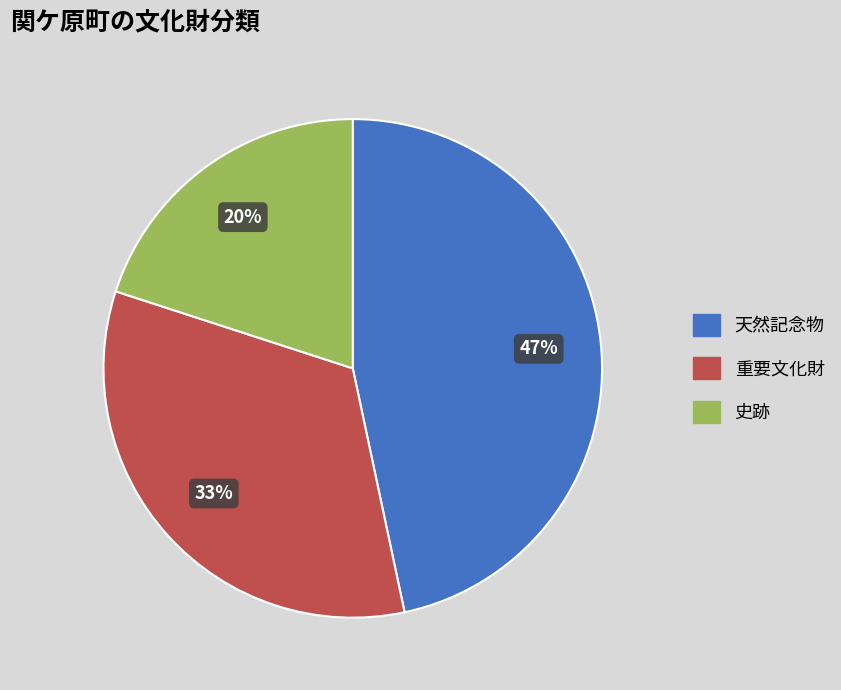

To the nearest percent, what percentage of the pie is 天然記念物?

47%